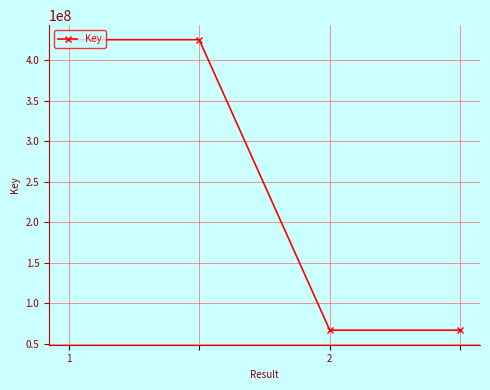

True or false: the data has more than 1 interior local peaks.

False